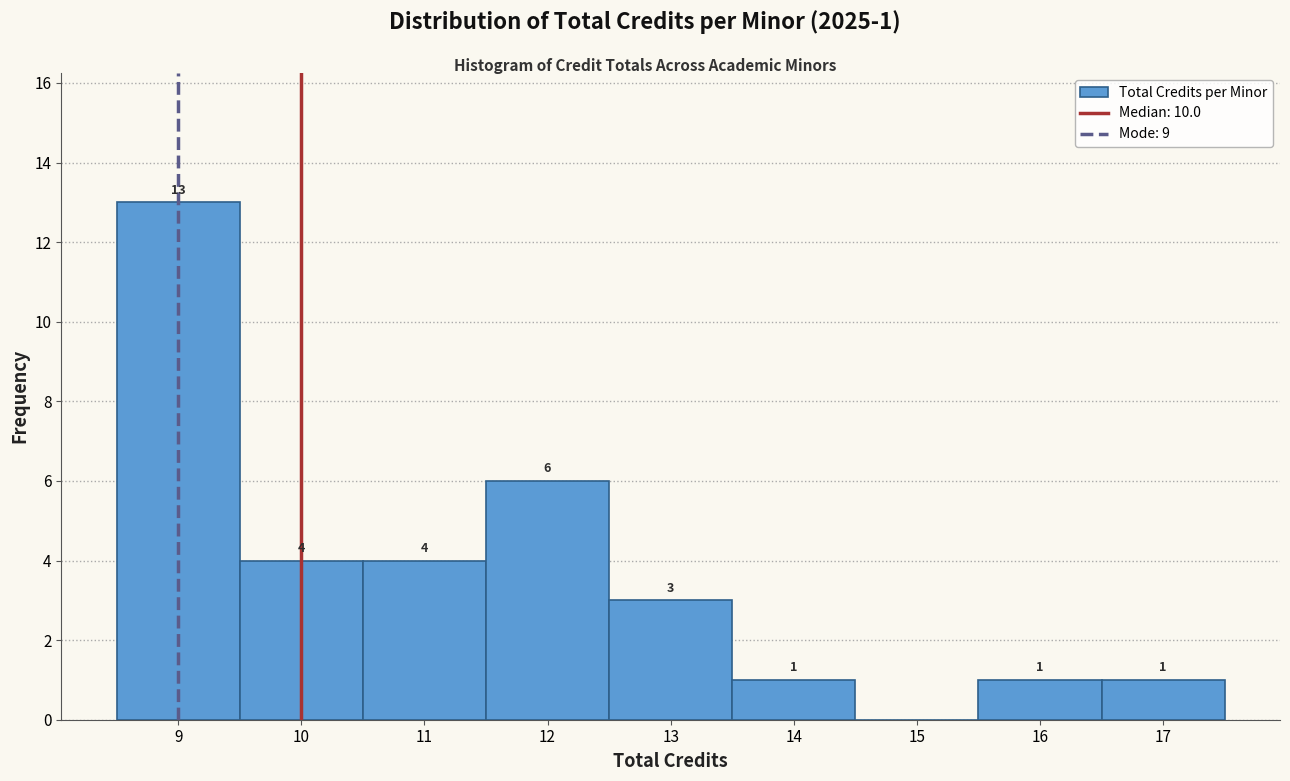

Which range on the x-axis has the tallest bar?

8.5 to 9.5